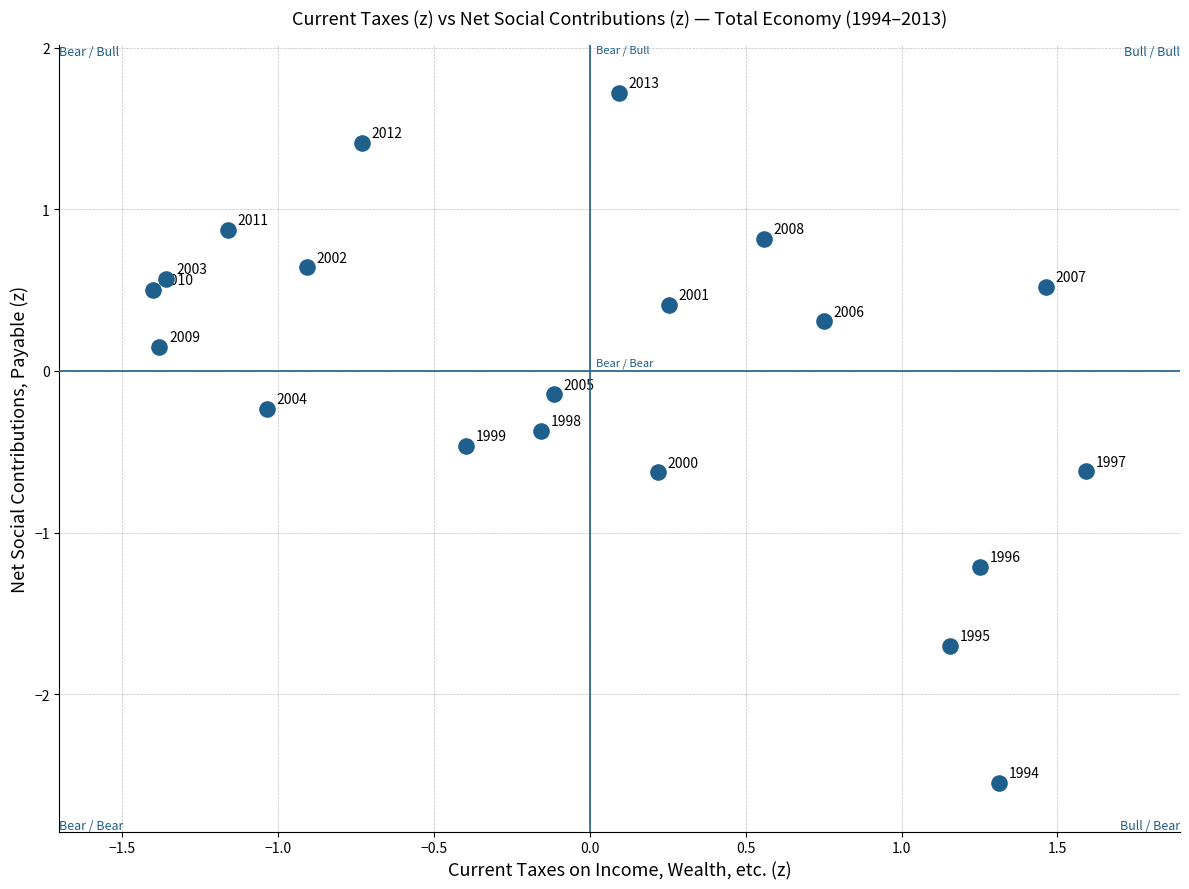

What is the range of X values (max minus min)?

3.0